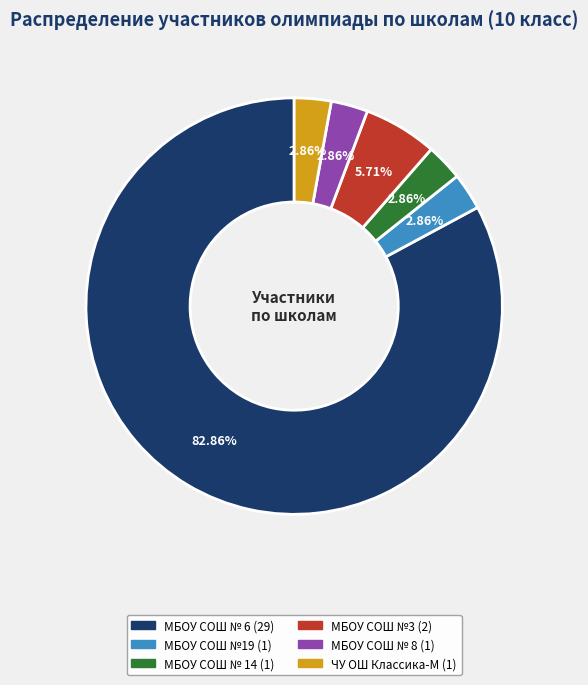

How many slices are in this pie chart?

6